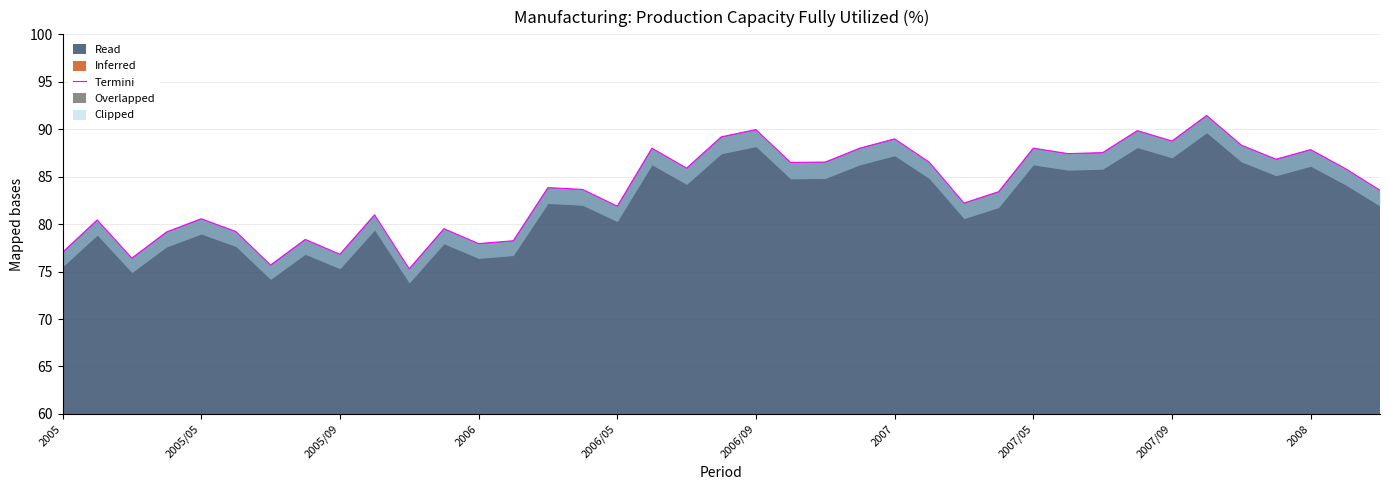

What is the sum of all values?

3266.0